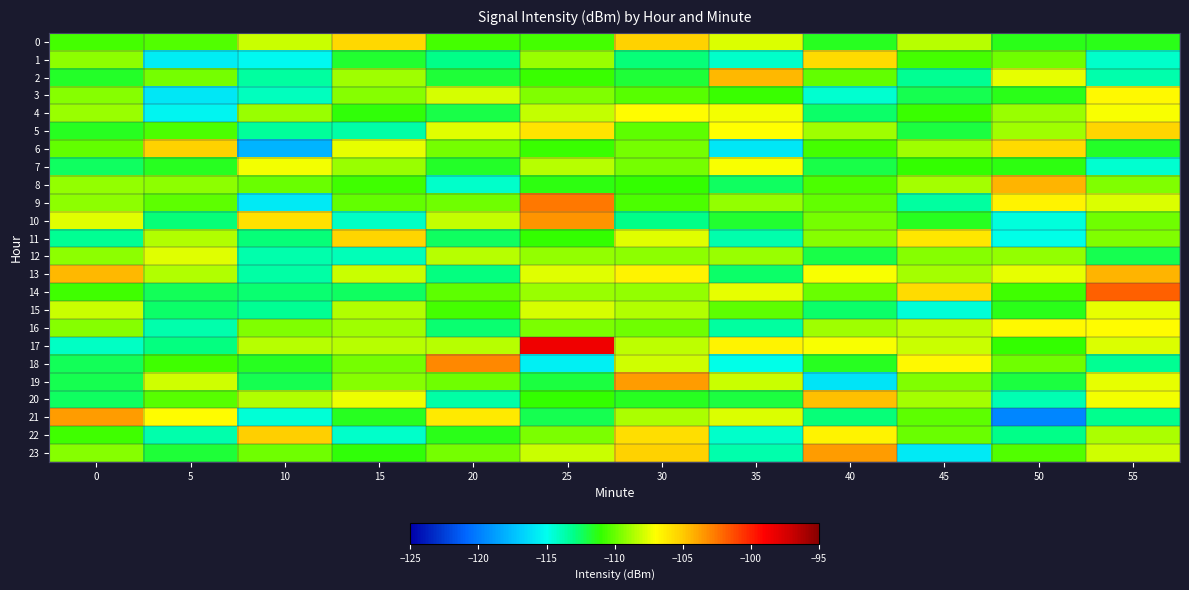

Which series has the largest total across all categories?

17